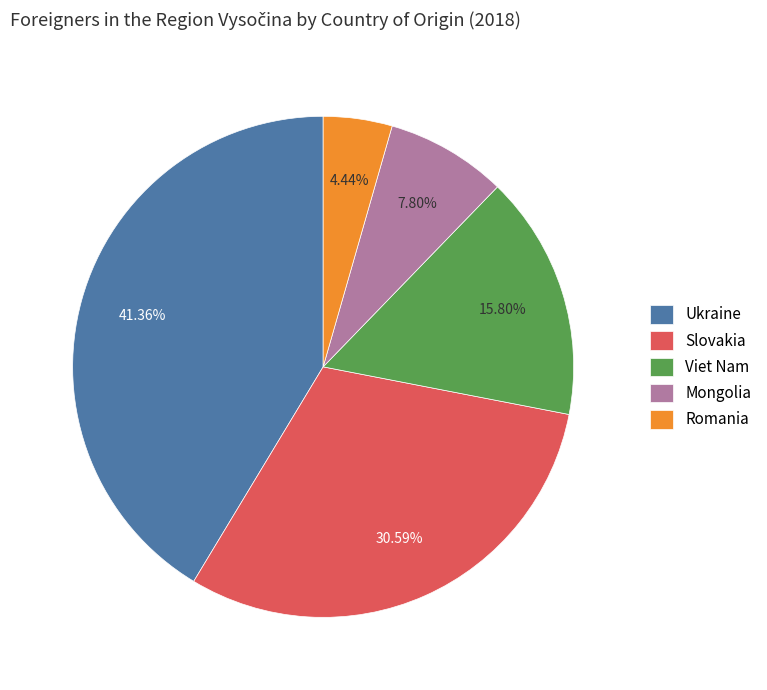

Between Slovakia and Ukraine, which is larger?

Ukraine